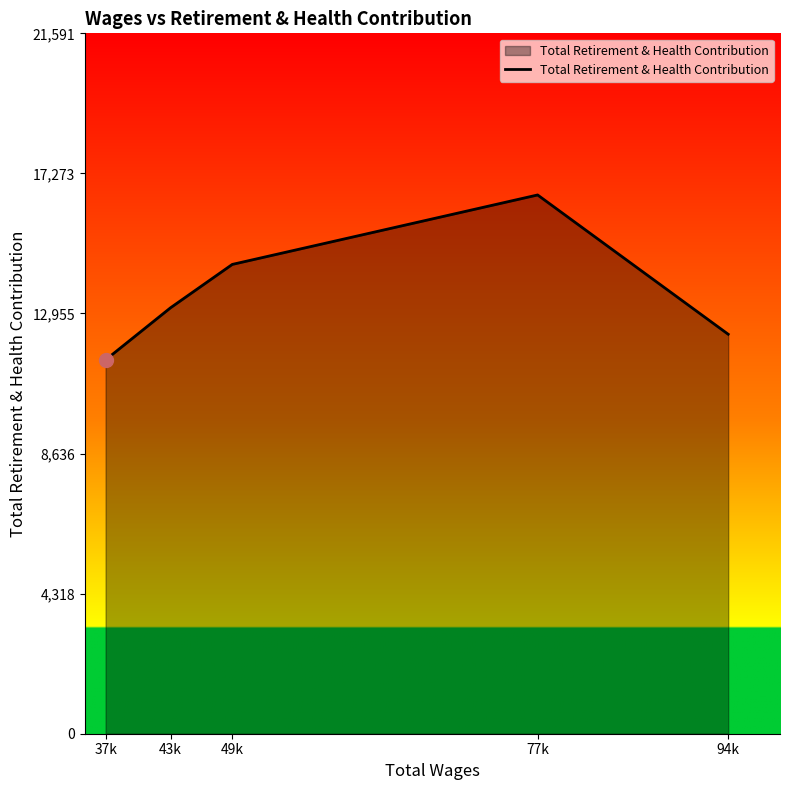

Rank the categories by value from highest to lowest.

77k, 49k, 43k, 94k, 37k